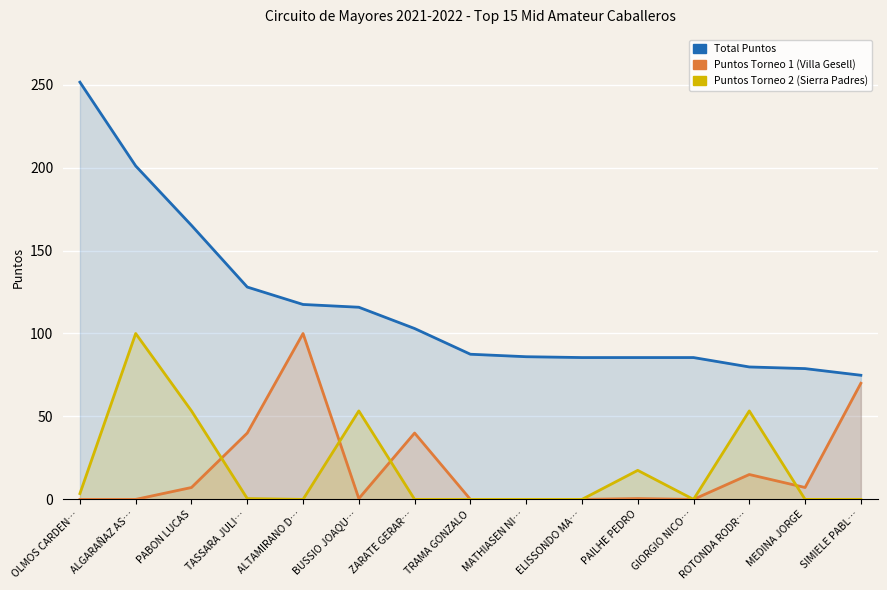

Reading right to left, list all the values displayed in this chart.

Total Puntos: 74.8	78.8	79.8	85.5	85.5	85.5	86.0	87.5	103.0	115.8	117.5	128.0	165.2	201.0	251.5
Puntos Torneo 1 (Villa Gesell): 70.0	7.2	15.0	0.0	0.5	0.0	0.0	0.0	40.0	0.5	100.0	40.0	7.2	0.0	0.0
Puntos Torneo 2 (Sierra Padres): 0.0	0.0	53.3	0.0	17.5	0.0	0.0	0.0	0.0	53.3	0.0	0.5	53.3	100.0	3.5